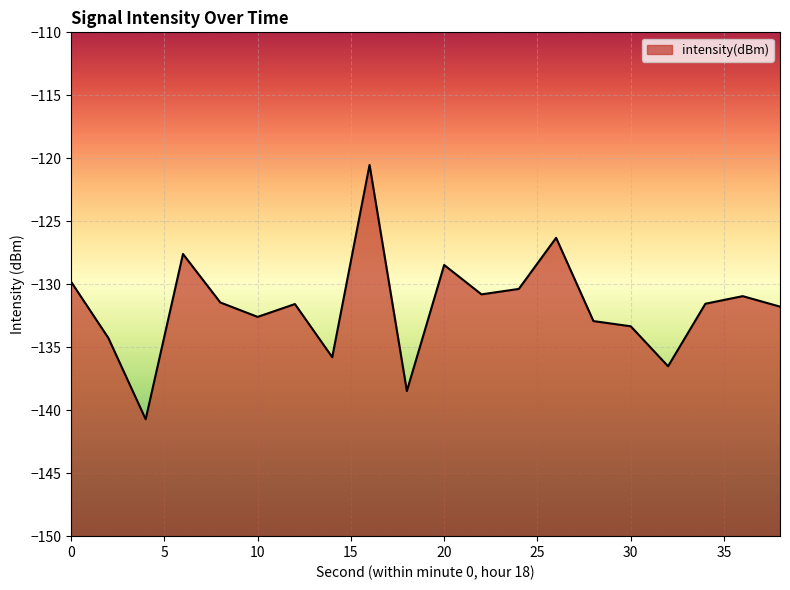

Rank the categories by value from highest to lowest.

16, 26, 6, 20, 0, 24, 22, 36, 8, 34, 12, 38, 10, 28, 30, 2, 14, 32, 18, 4